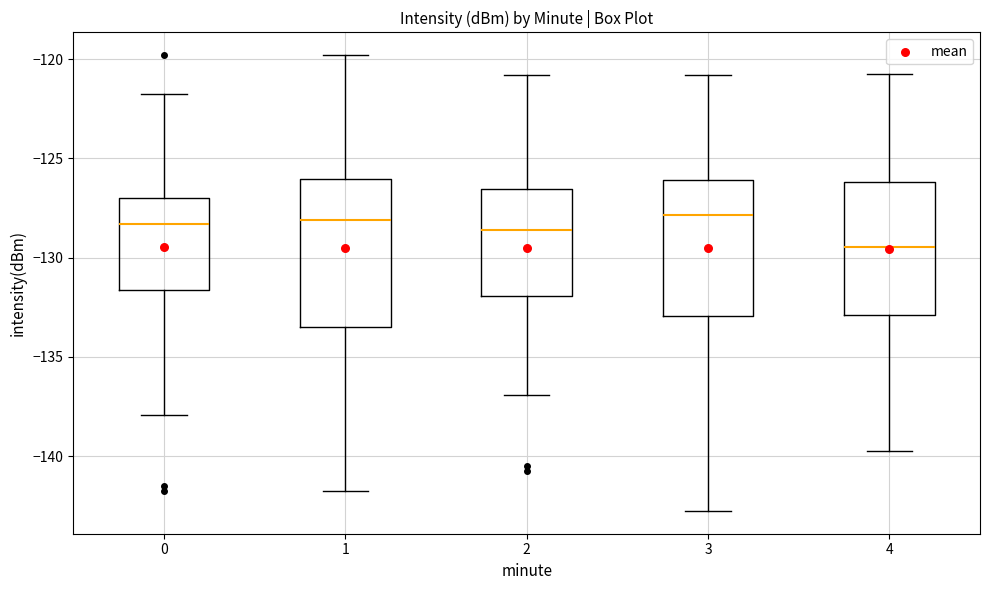

Where is the upper edge of the box at x = 3 on the y-axis? The values are not printed on the chart, so give them approximately, as read against the axis.

-126.0